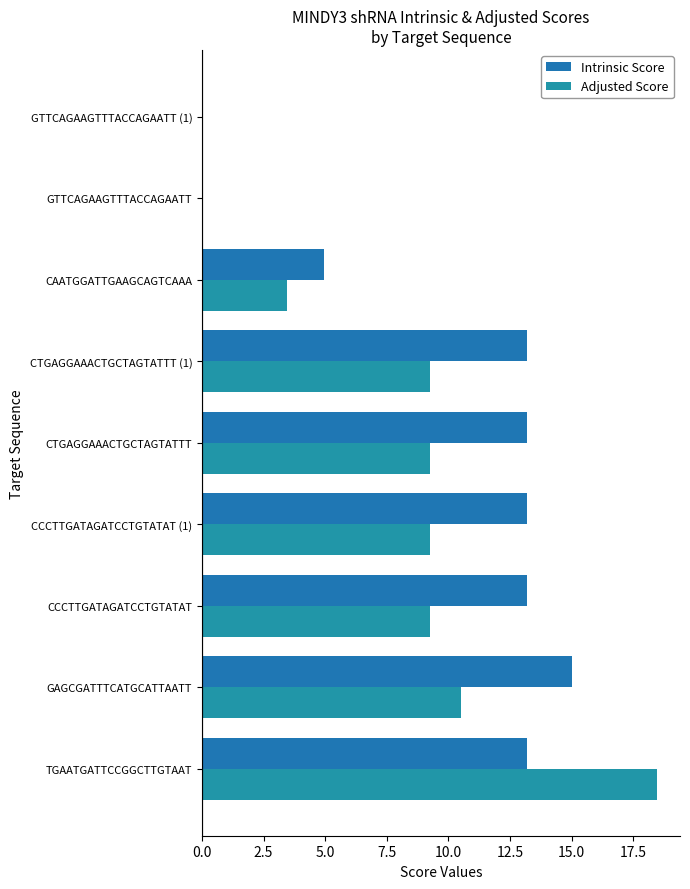

Reading left to right, what are all the values shown in this chart?

Intrinsic Score: 13.2	15.0	13.2	13.2	13.2	13.2	5.0	0.0	0.0
Adjusted Score: 18.5	10.5	9.2	9.2	9.2	9.2	3.5	0.0	0.0